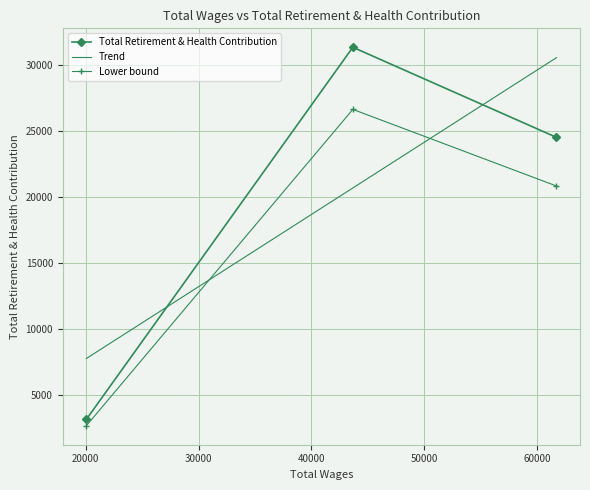

What is the maximum value for Total Retirement & Health Contribution?

31305.0